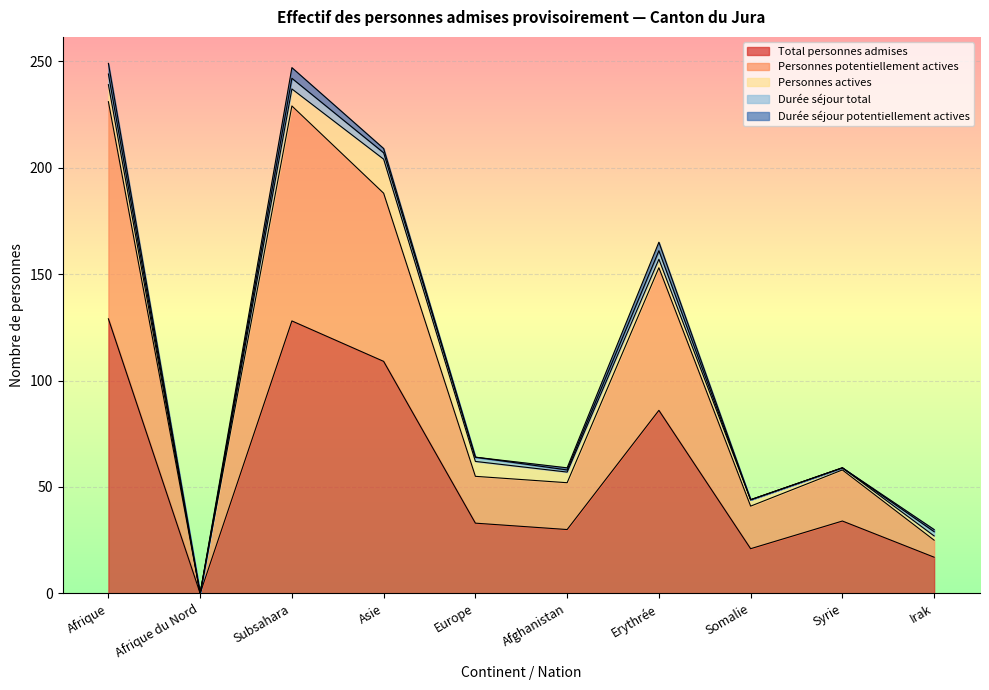

What is the label of the 8th point from the left?

Somalie